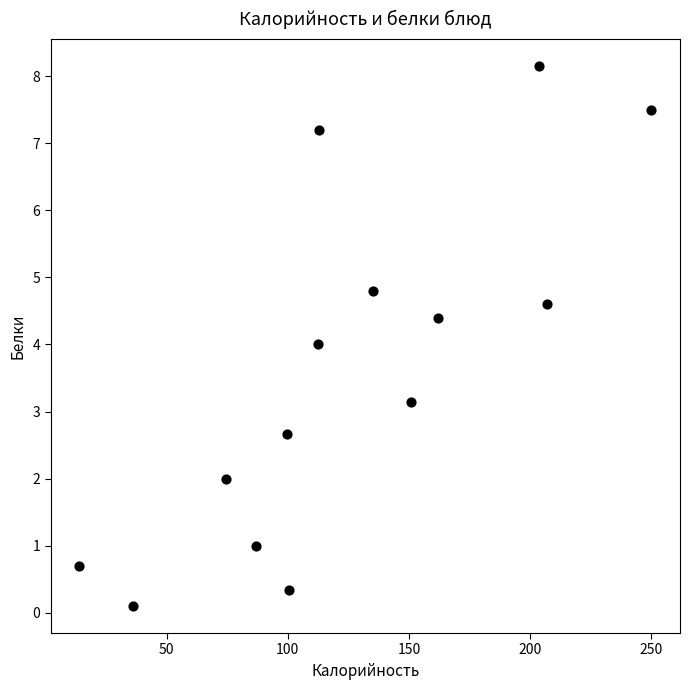

What is the range of X values (max minus min)?

236.0